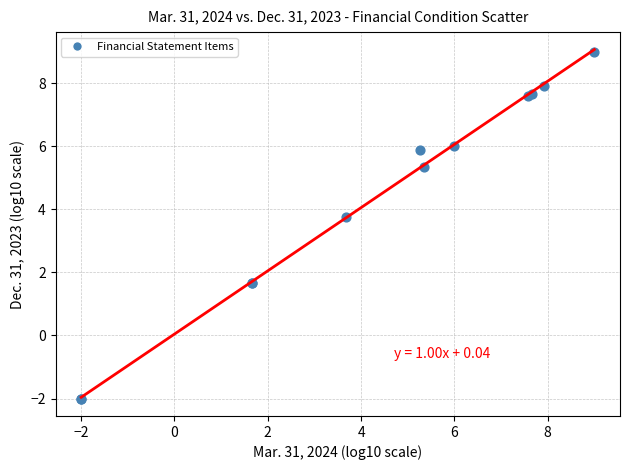

What Y value in the scatter plot is closest to 3?

3.7